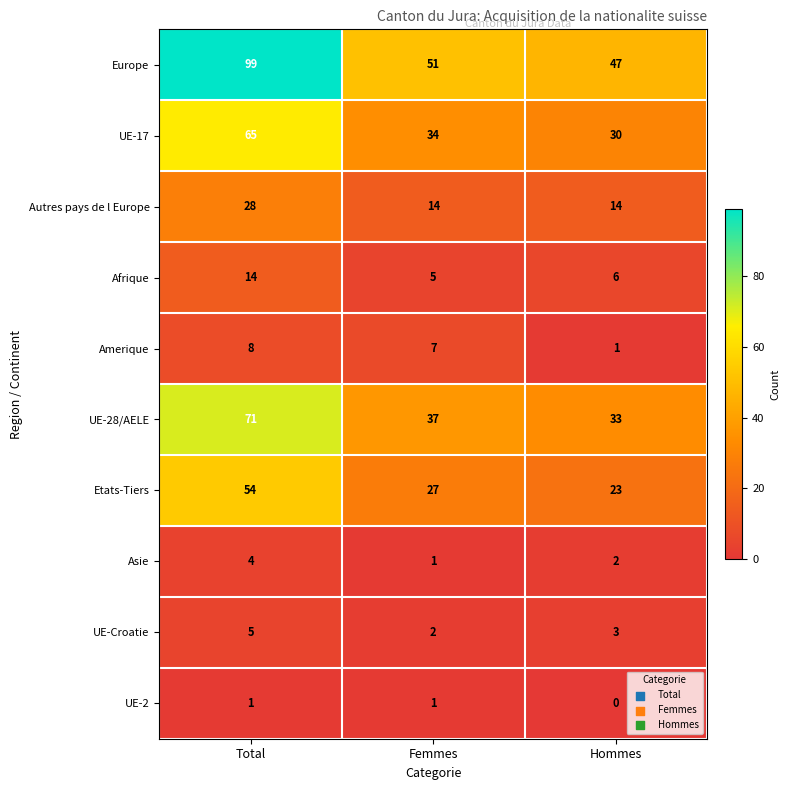

At which category does the chart reach its peak across all series?

Total